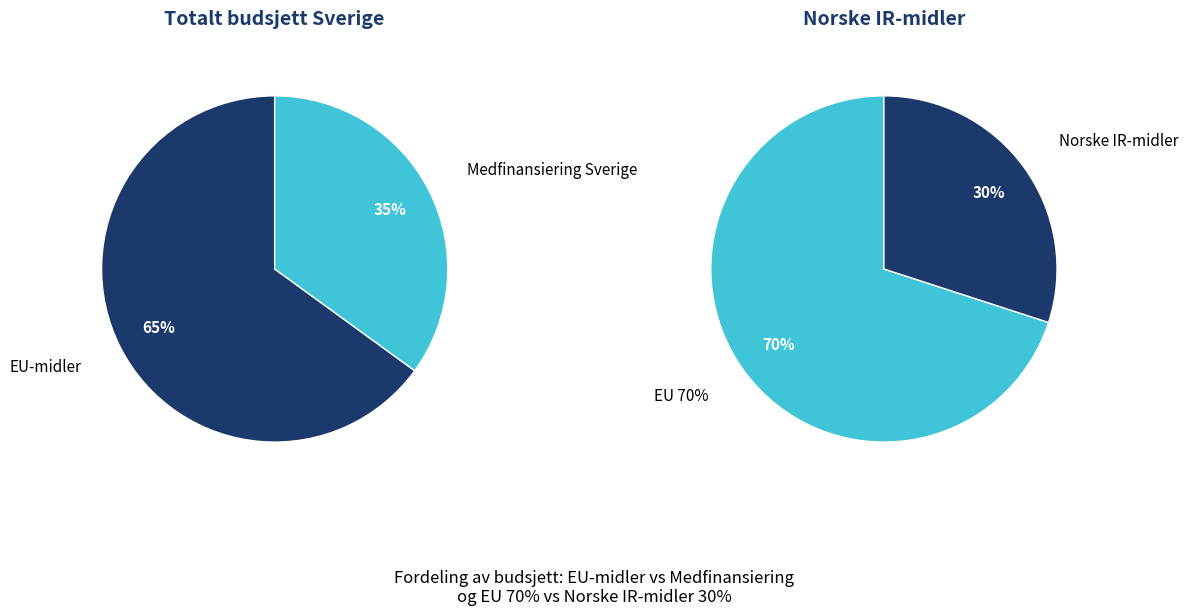

How much of the chart is everything except EU-midler?

35.0%